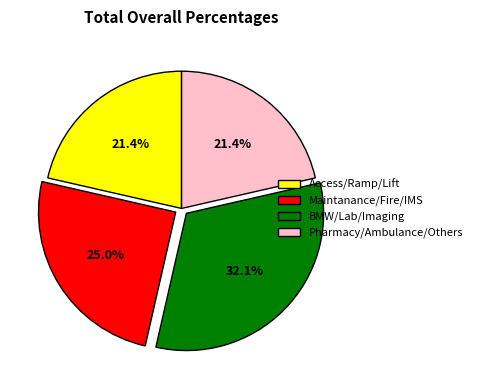

What is the ratio of the value at Pharmacy/Ambulance/Others to the value at BMW/Lab/Imaging?

0.7